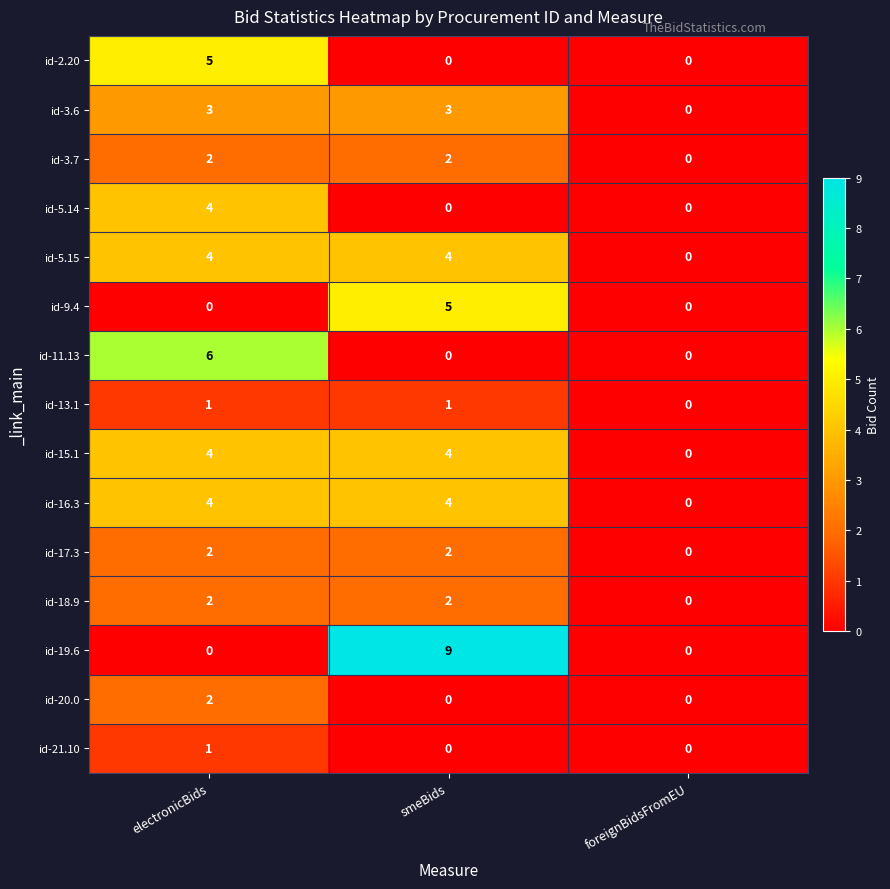

What is the sum of all id-3.6 values?

6